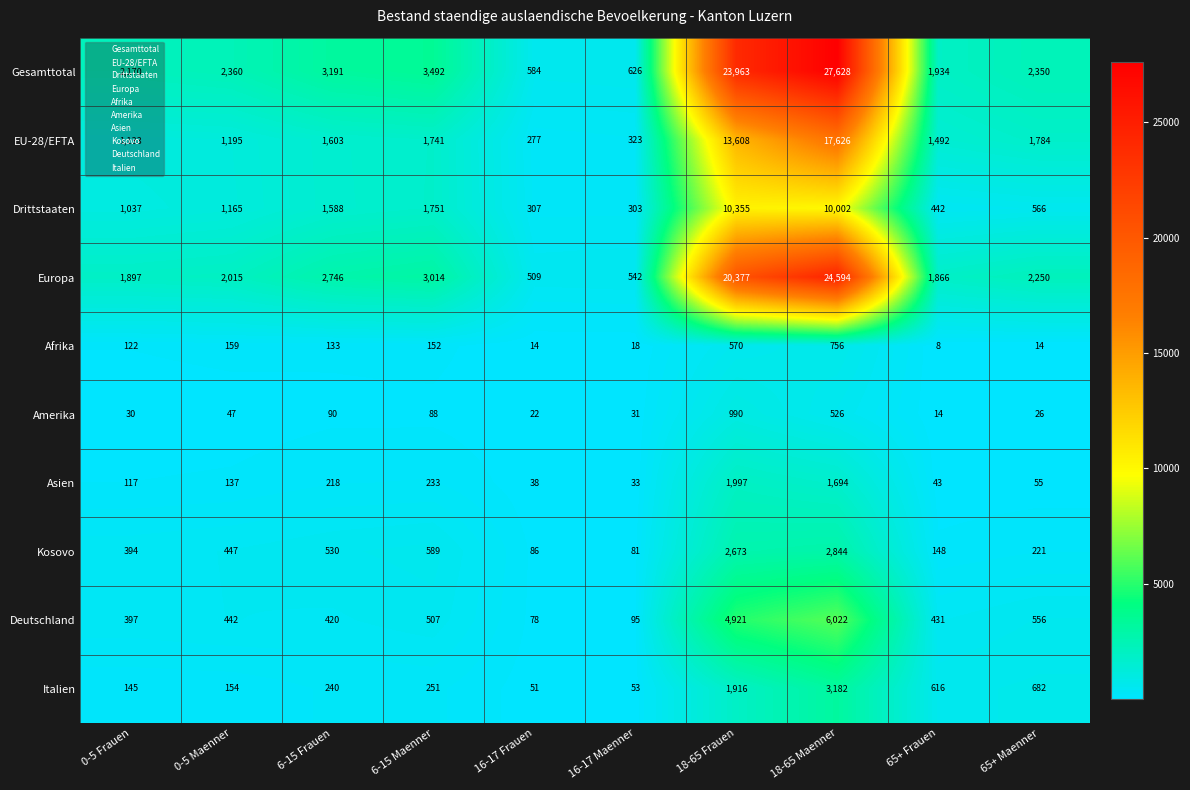

Which series has the largest range (max minus min)?

Gesamttotal